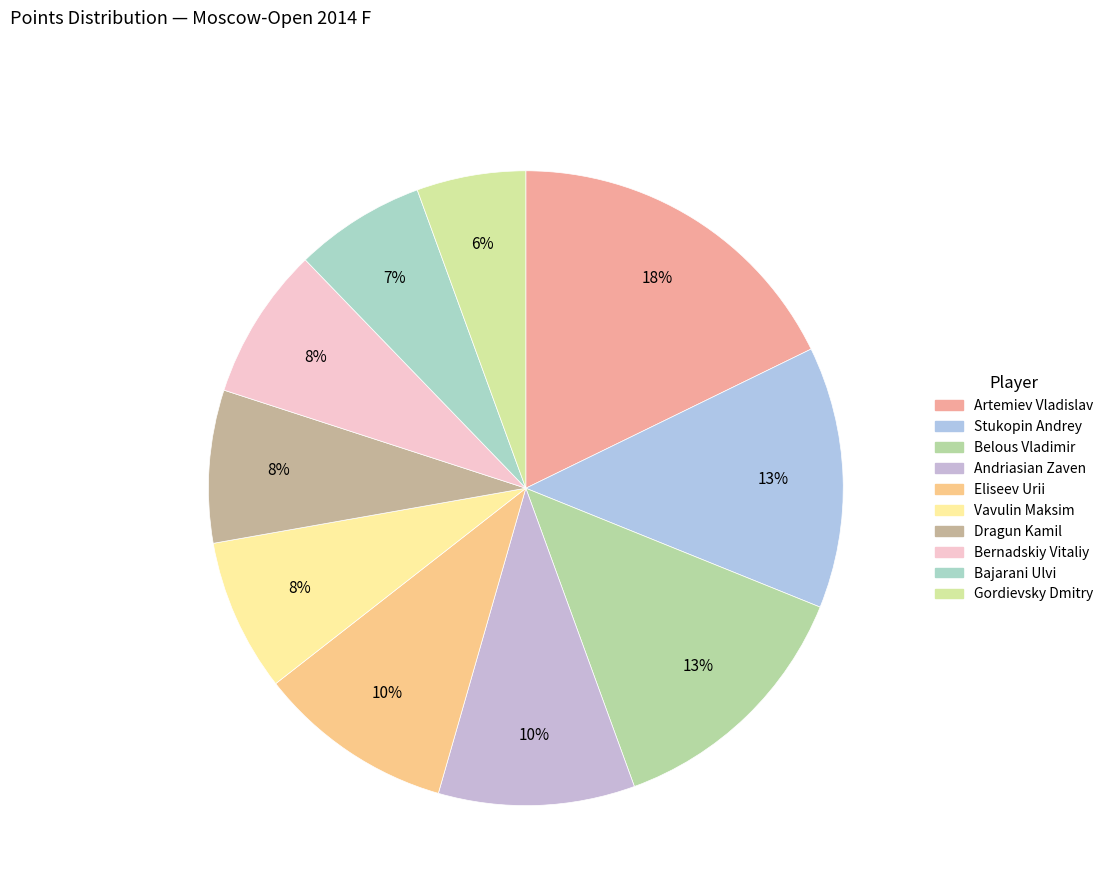

Do Eliseev Urii and Andriasian Zaven together represent more than half of the pie?

No